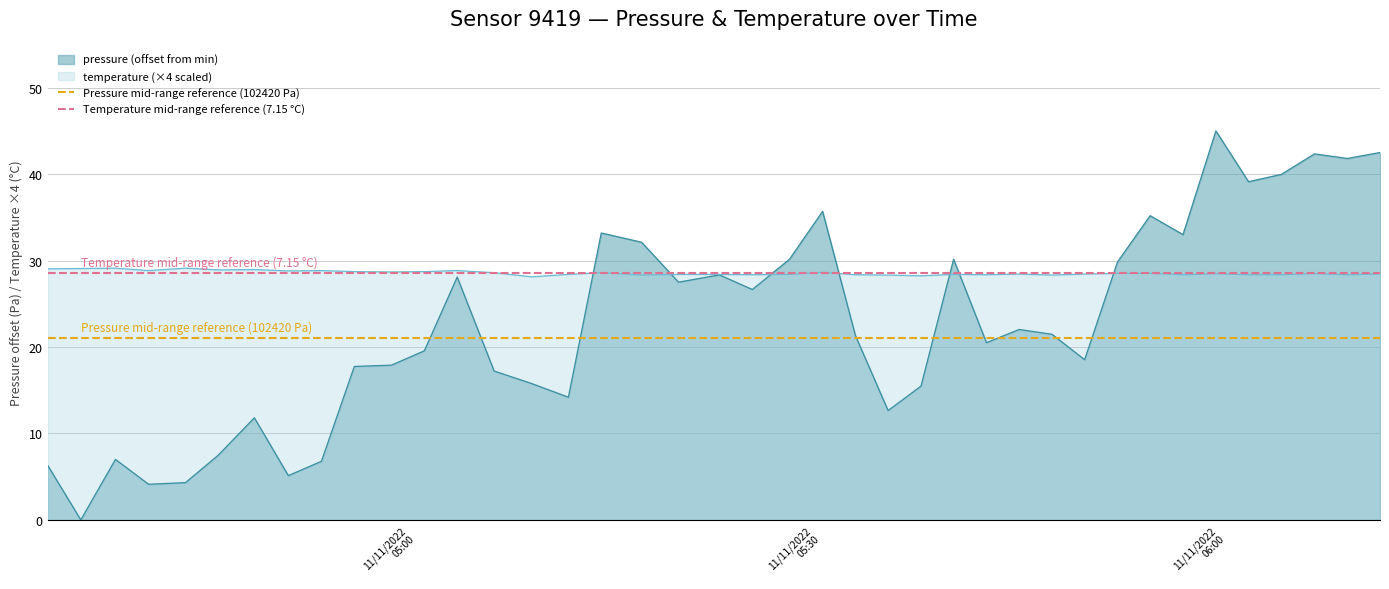

What is the minimum value for temperature (×4 scaled)?

28.1